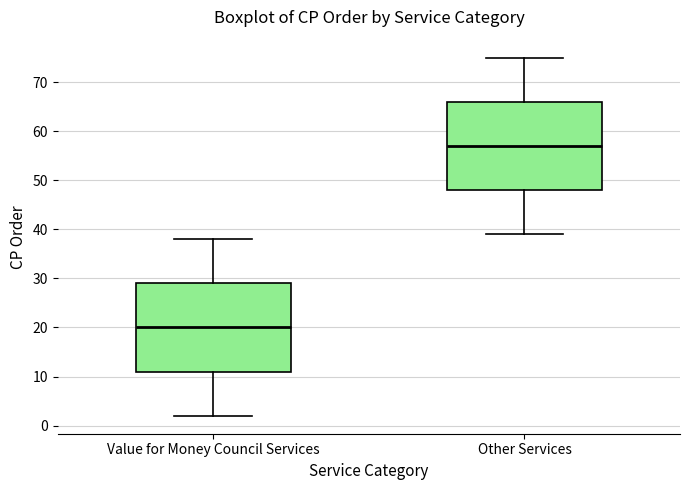

Reading left to right, transcribe this box plot: for each box, give where its median line is, the range the box spans, and where its two whiskers end, as read against the y-axis. The values are not printed on the chart, so give them approximately, as read against the axis.

Value for Money Council Services: median 20, box 11 to 29, whiskers 2 to 38
Other Services: median 57, box 48 to 66, whiskers 39 to 75